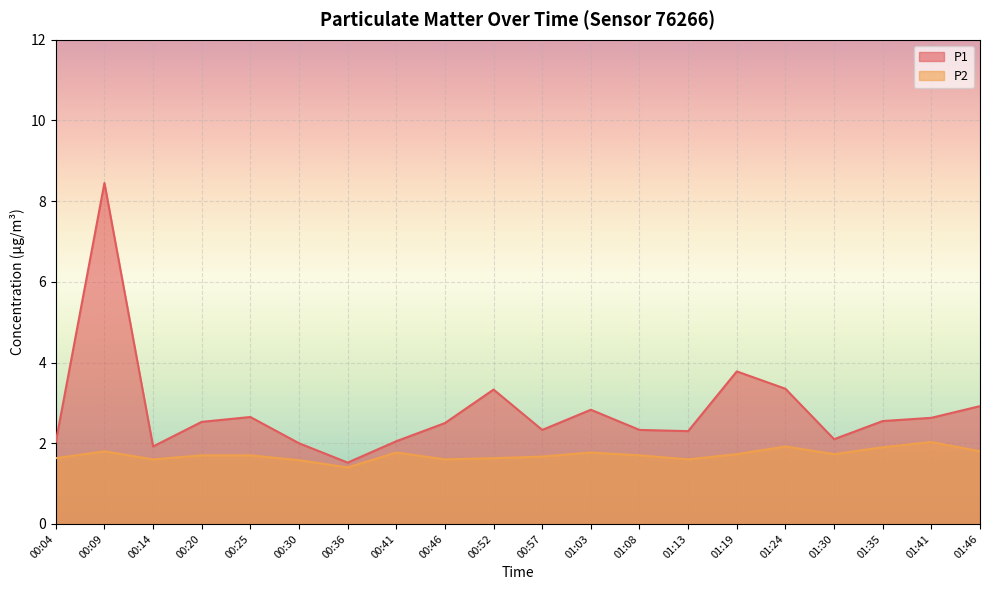

What is the difference between the second highest and minimum values in the P1 series?

2.3